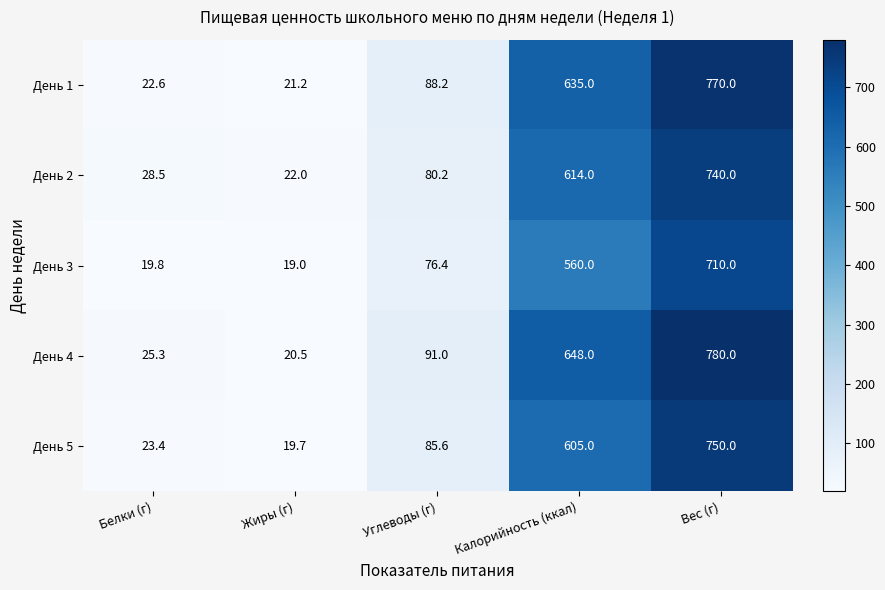

Reading left to right, transcribe all the data shown in this chart.

День 1: 22.6	21.2	88.2	635.0	770.0
День 2: 28.5	22.0	80.2	614.0	740.0
День 3: 19.8	19.0	76.4	560.0	710.0
День 4: 25.3	20.5	91.0	648.0	780.0
День 5: 23.4	19.7	85.6	605.0	750.0